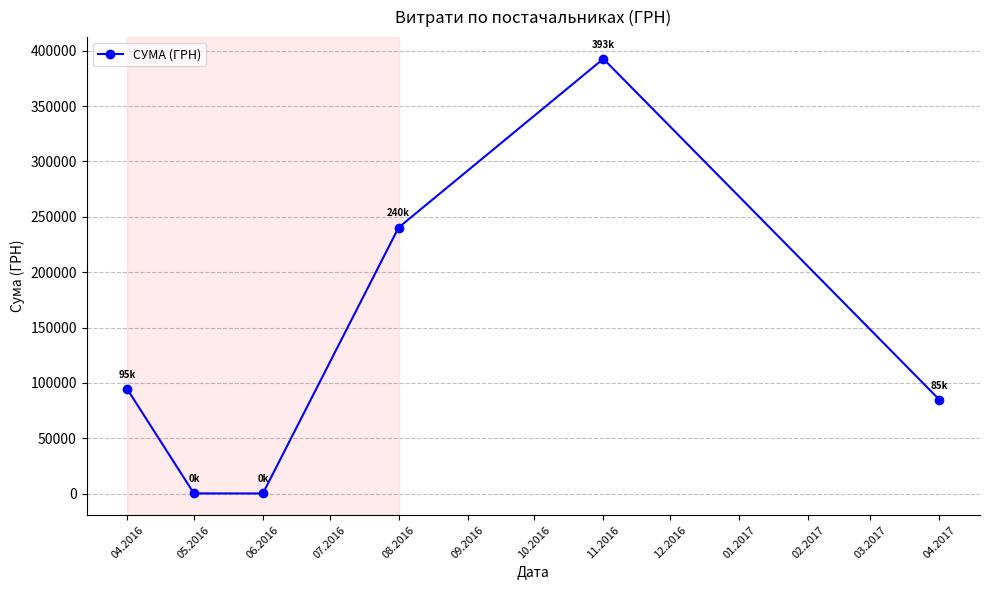

What is the value of the 6th point from the left?

84860.1